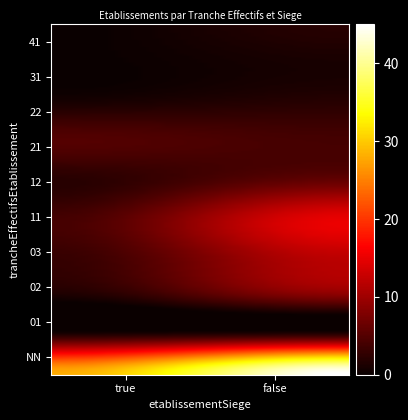

List the series in order of their peak value, highest first.

NN, 11, 03, 02, 12, 21, 01, 22, 41, 31